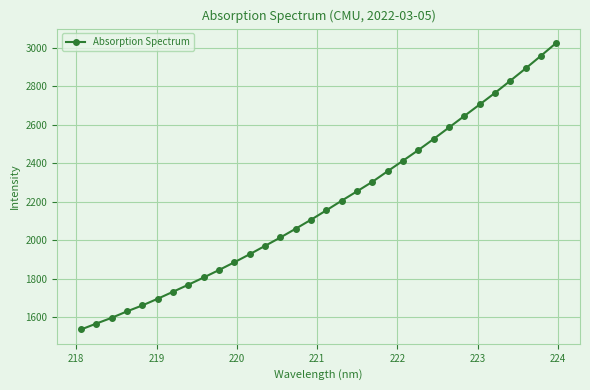

What is the average value?

2184.5